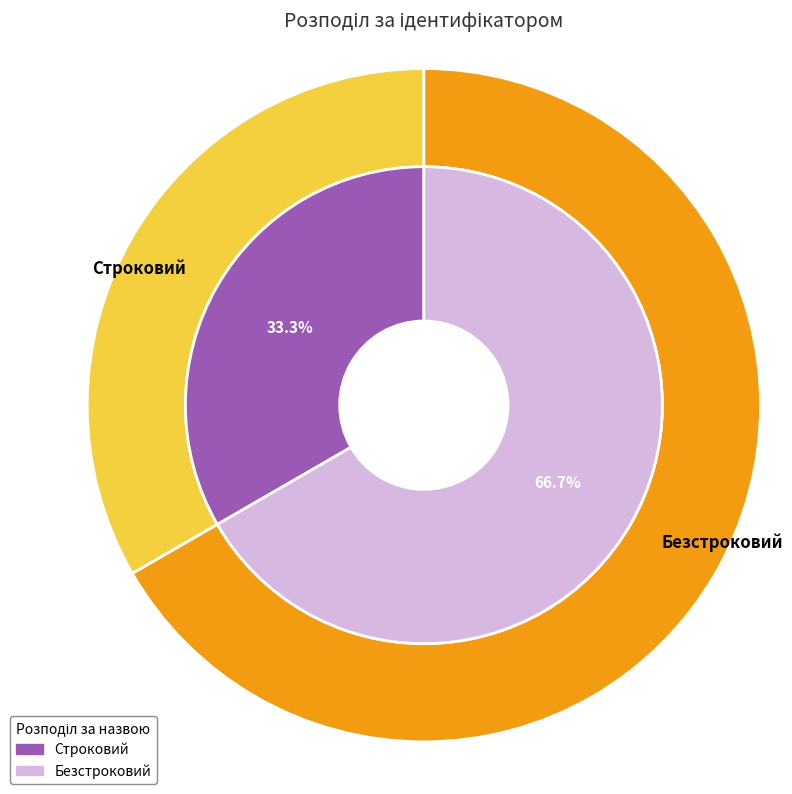

Which has a higher value, Безстроковий or Строковий?

Безстроковий